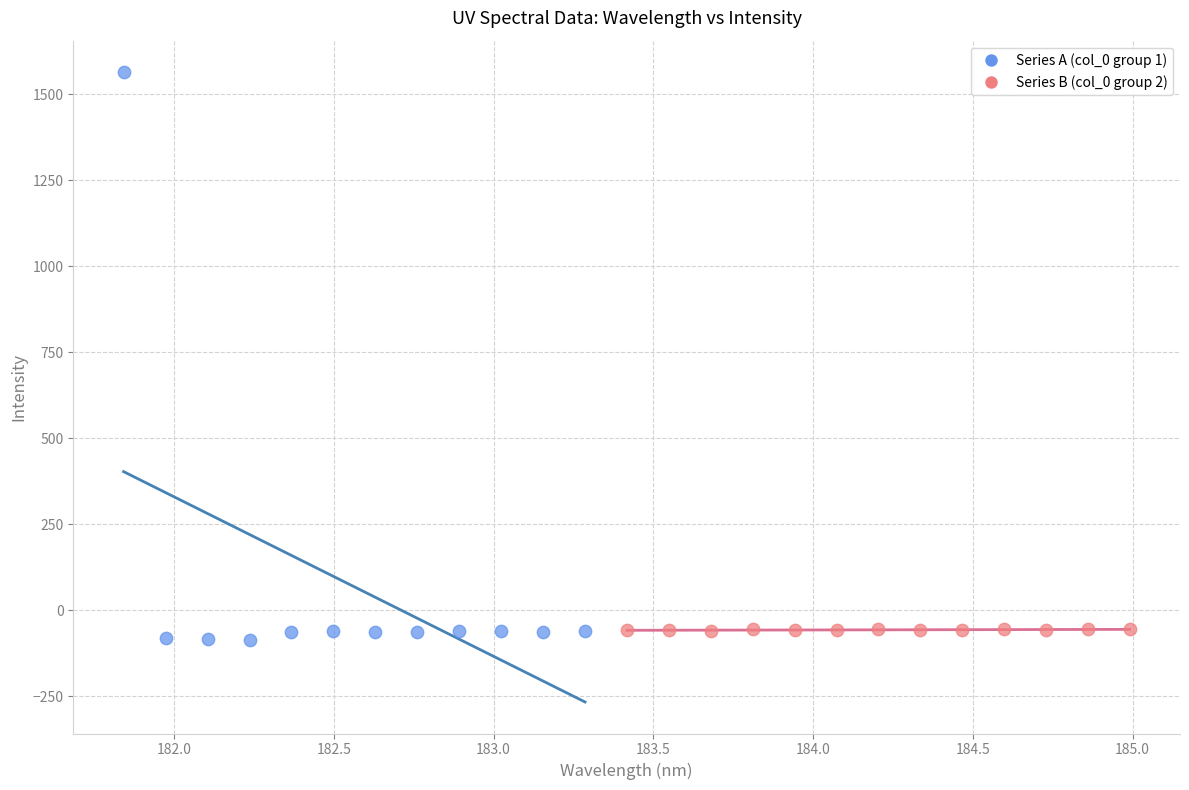

Which series contains the lowest Y value?

Series A (col_0 group 1)